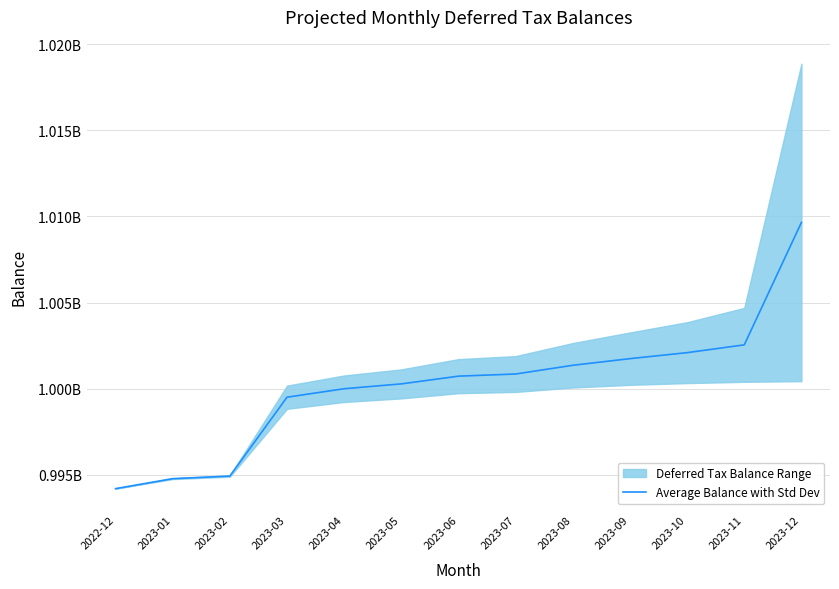

Is it true that the value at 2023-01 is 1635590310.3?

False